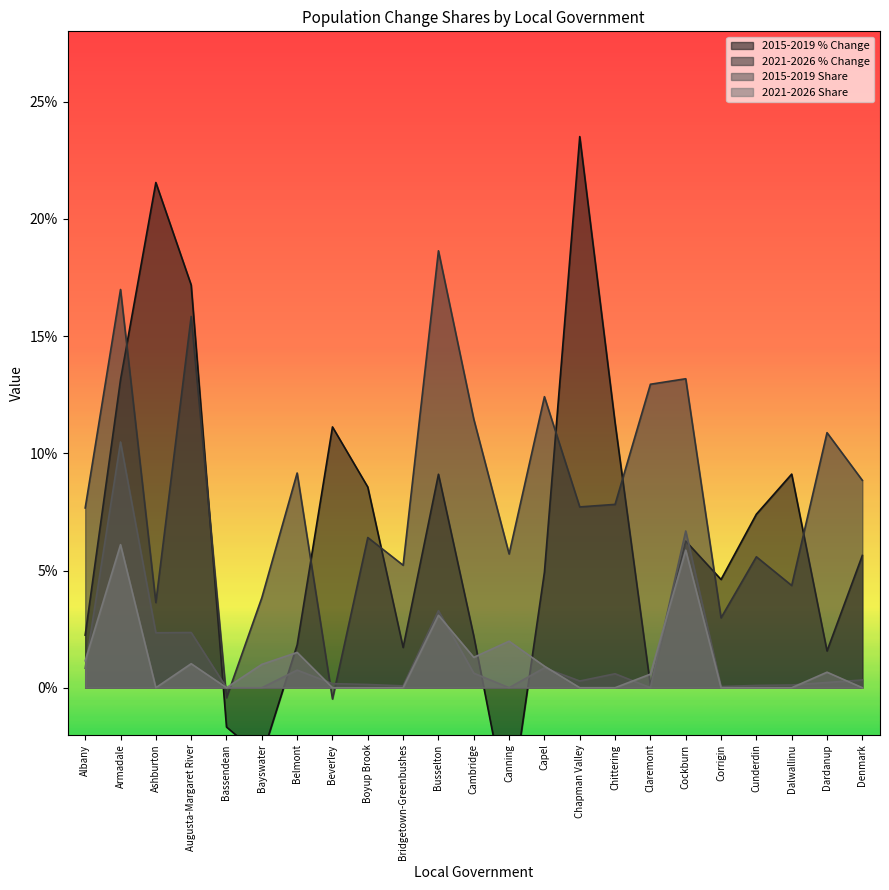

Reading left to right, list all the values displayed in this chart.

2015-2019 % Change: 0.0	0.1	0.2	0.2	-0.0	-0.0	0.0	0.1	0.1	0.0	0.1	0.0	-0.1	0.0	0.2	0.1	0.0	0.1	0.0	0.1	0.1	0.0	0.1
2021-2026 % Change: 0.1	0.2	0.0	0.2	-0.0	0.0	0.1	-0.0	0.1	0.1	0.2	0.1	0.1	0.1	0.1	0.1	0.1	0.1	0.0	0.1	0.0	0.1	0.1
2015-2019 Share: 0.0	0.1	0.0	0.0	0.0	0.0	0.0	0.0	0.0	0.0	0.0	0.0	0.0	0.0	0.0	0.0	0.0	0.1	0.0	0.0	0.0	0.0	0.0
2021-2026 Share: 0.0	0.1	0.0	0.0	0.0	0.0	0.0	0.0	0.0	0.0	0.0	0.0	0.0	0.0	0.0	0.0	0.0	0.1	0.0	0.0	0.0	0.0	0.0